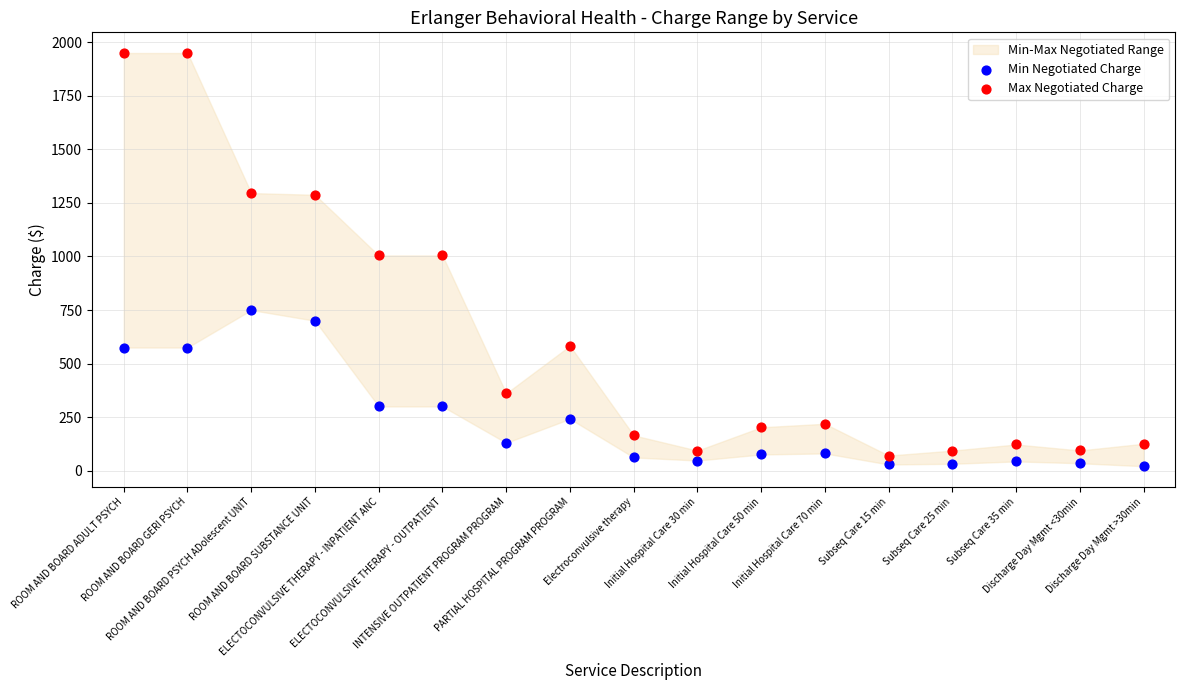

Which series contains the highest Y value?

Max Negotiated Charge